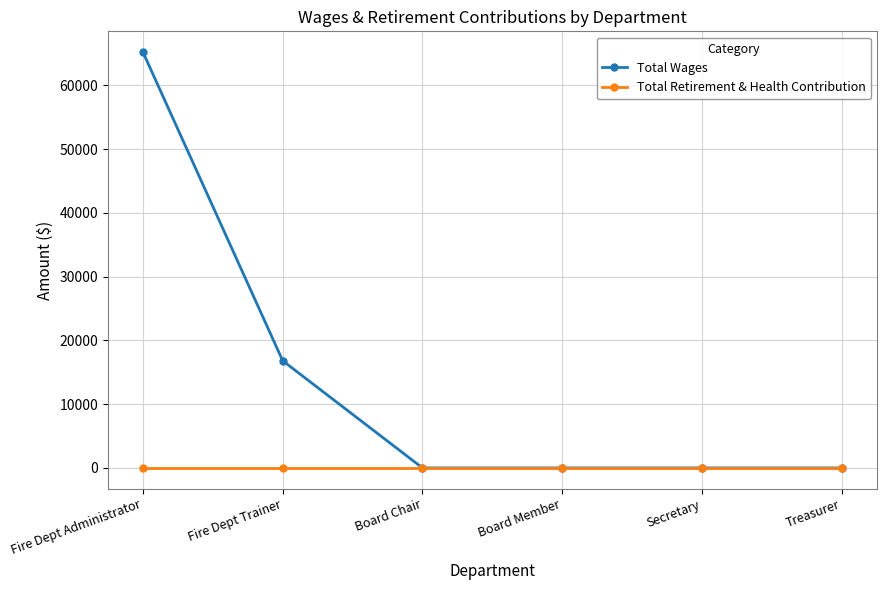

How many lines are shown in the chart?

2